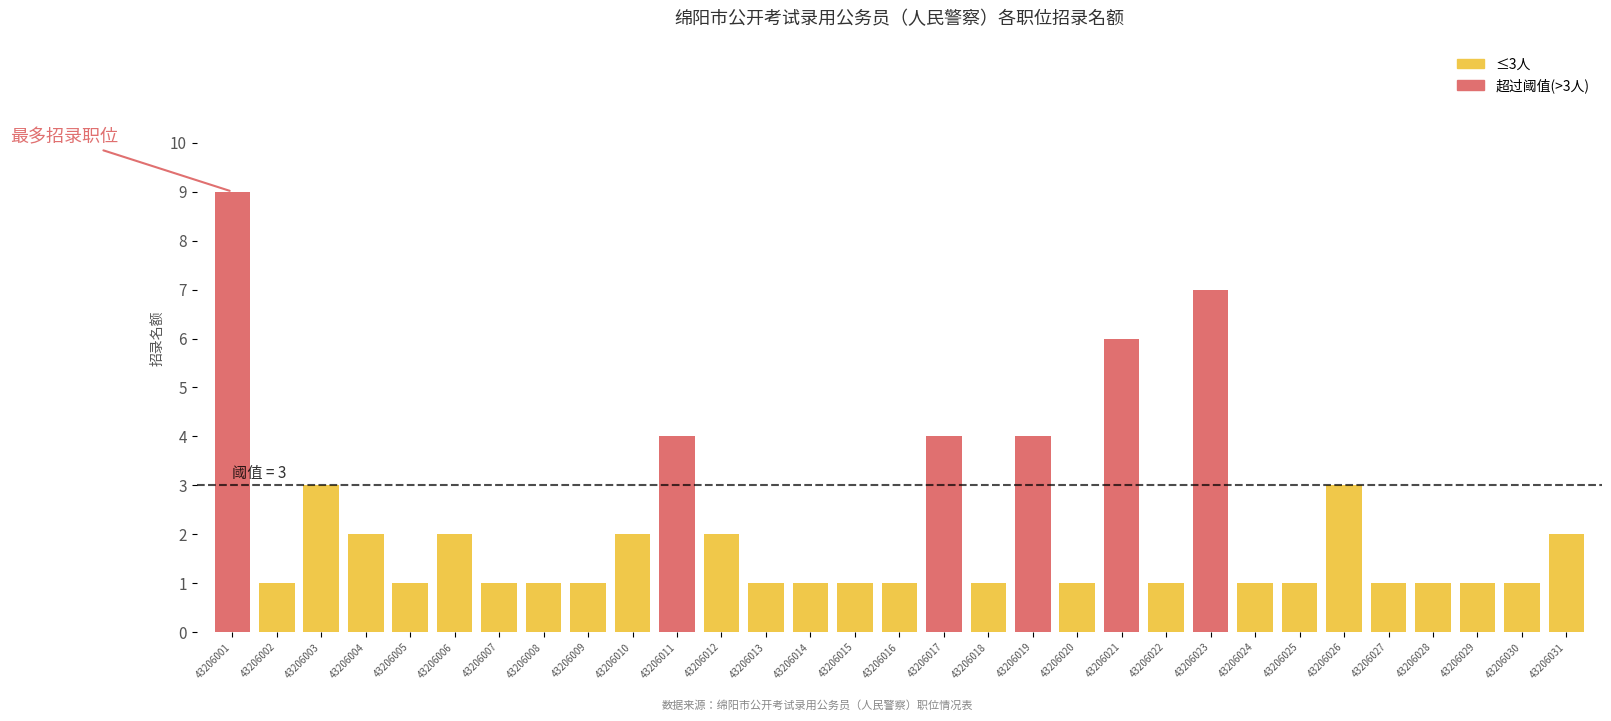

Approximately how many times larger is the value at 43206027 compared to 43206021?

0.2